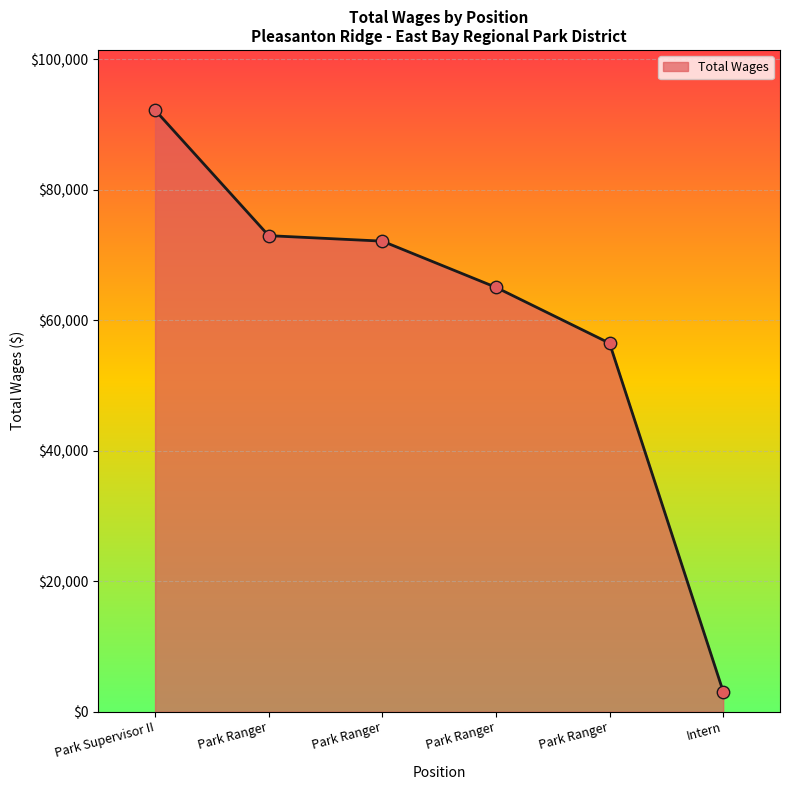

Count the number of categories in the chart.

6